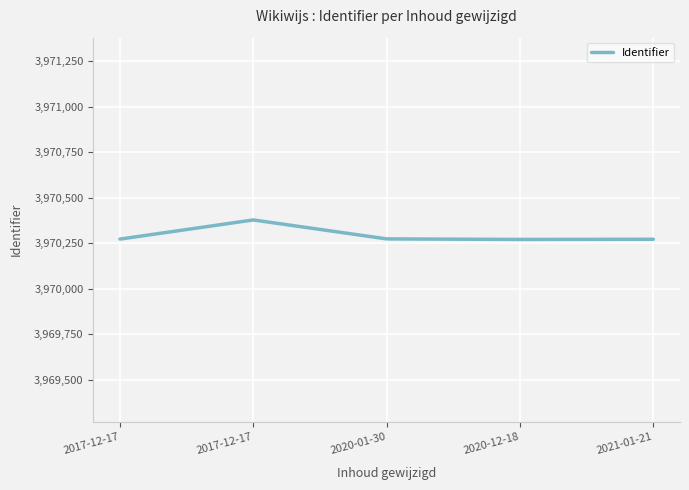

Which has a higher value, 2017-12-17 or 2020-01-30?

2020-01-30